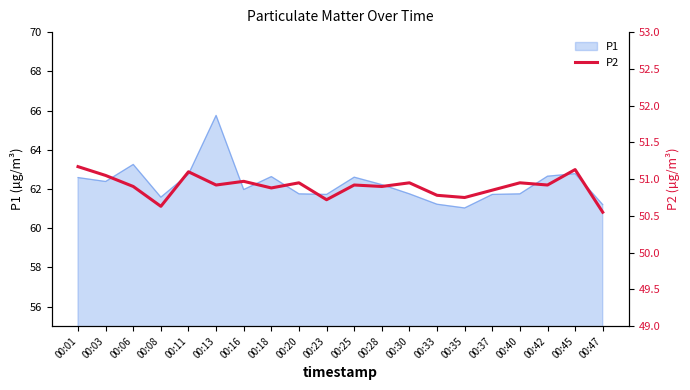

True or false: the data shows 50.9 at 00:28.

True